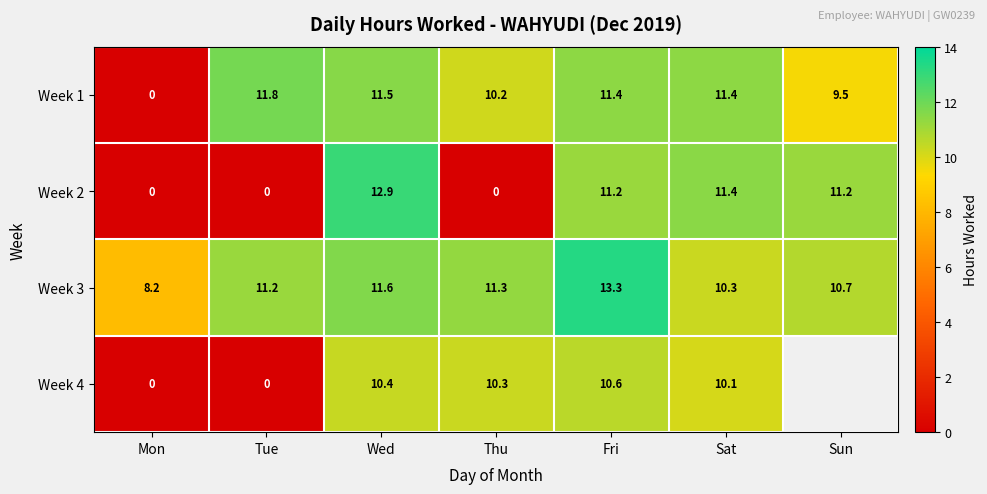

How many positive values does the Week 1 series have?

6